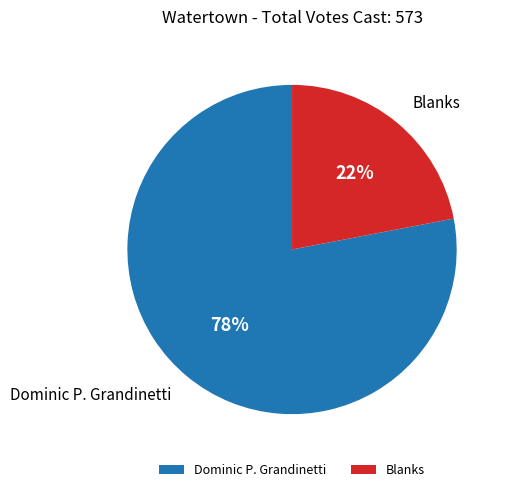

How many segments does this pie chart have?

2